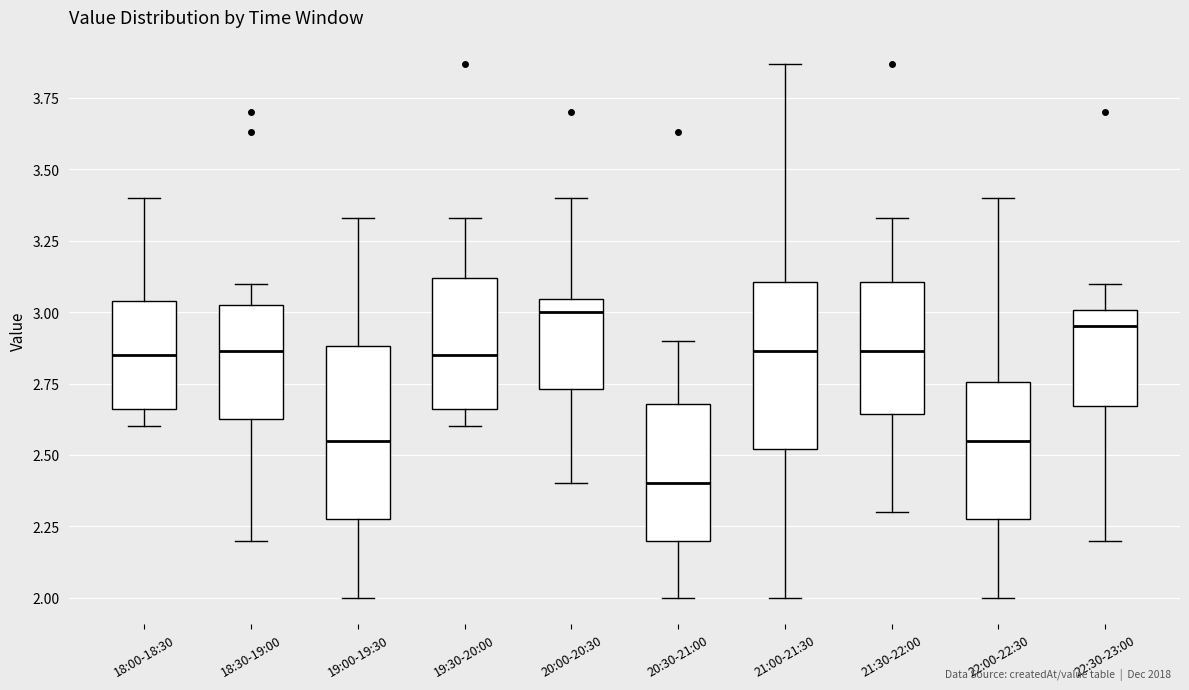

Where is the lower edge of the box for 21:00-21:30 on the y-axis? The values are not printed on the chart, so give them approximately, as read against the axis.

2.50